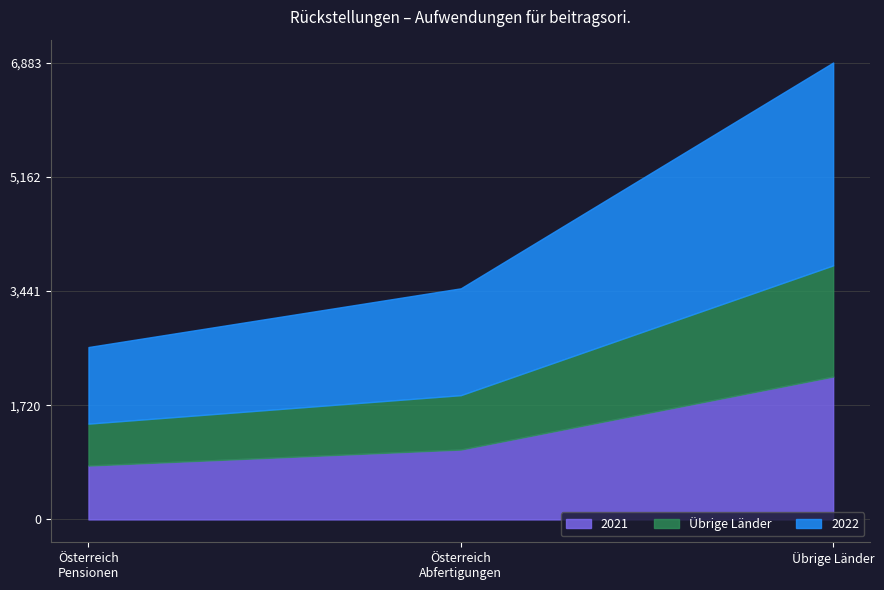

At which label does 2022 first exceed 2927?

Übrige Länder